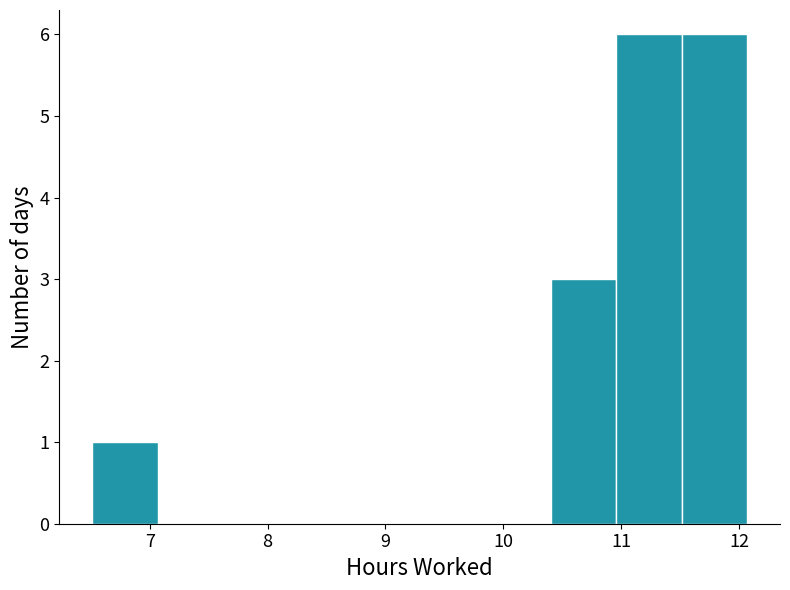

Reading left to right, transcribe this chart: for each bar, give the range it covers on the x-axis and its height. Neither the bar edges nor the heights are printed on the chart, so give them approximately, as read against the axes.

6.5 to 7.1: 1
7.1 to 7.6: 0
7.6 to 8.2: 0
8.2 to 8.7: 0
8.7 to 9.3: 0
9.3 to 9.8: 0
9.8 to 10.4: 0
10.4 to 11.0: 3
11.0 to 11.5: 6
11.5 to 12.1: 6